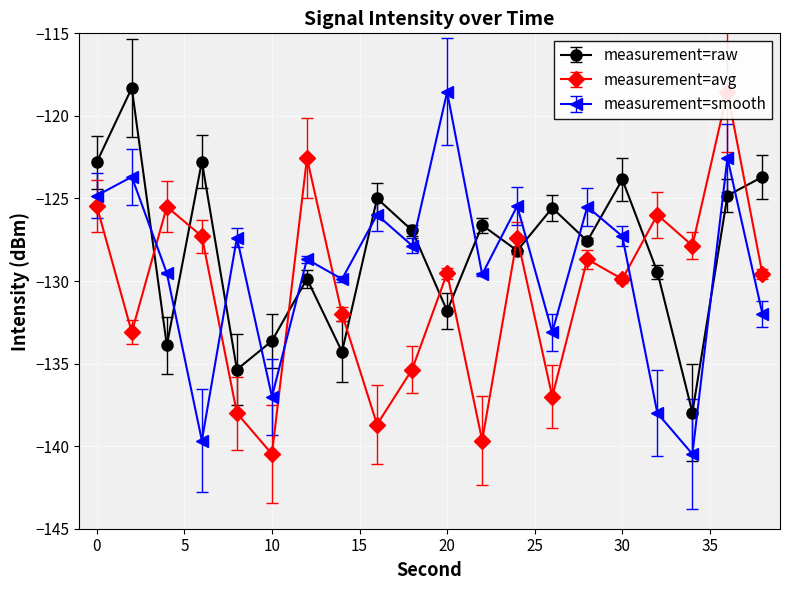

Between 2 and 26, which is larger?

2